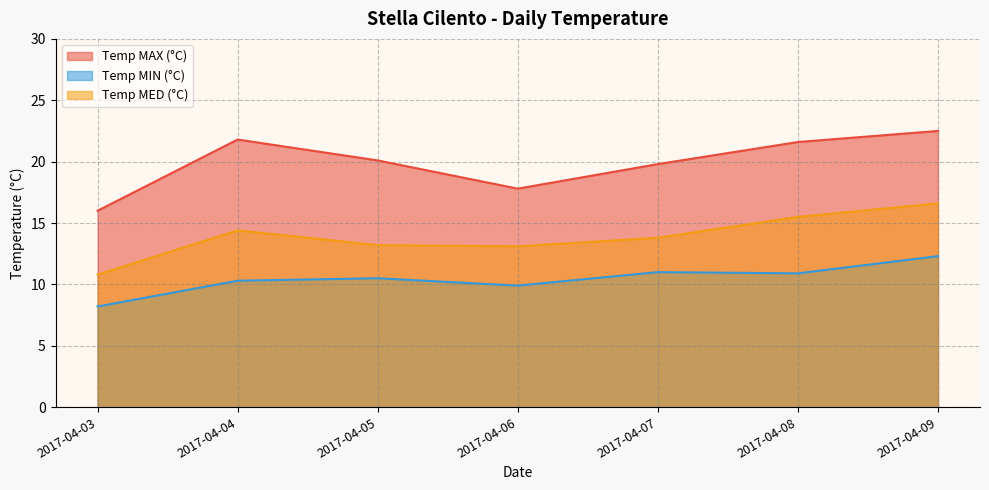

At how many categories does at least one series exceed 16?

6